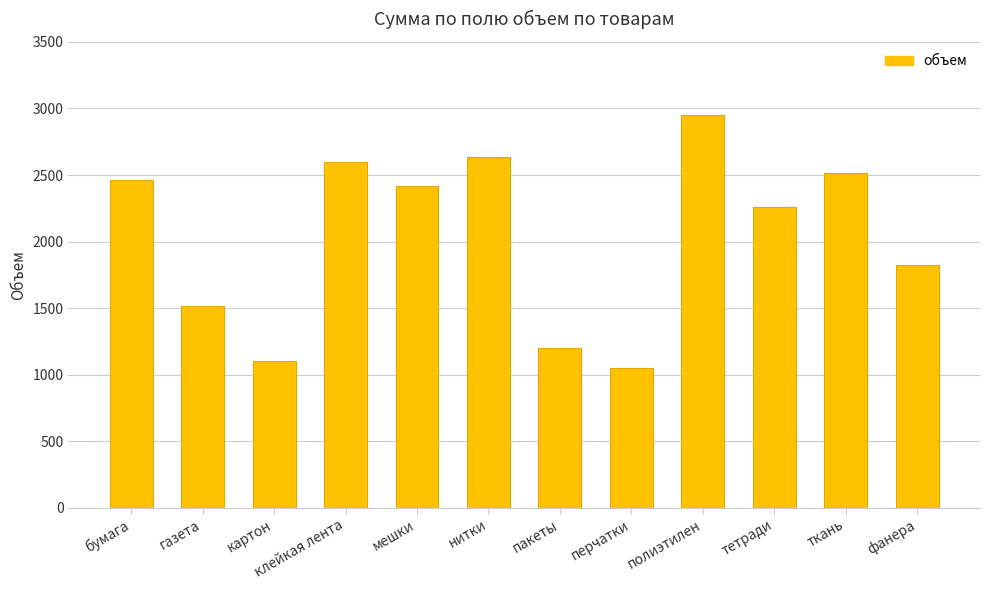

Reading left to right, extract all data points from this chart.

бумага=2463	газета=1513	картон=1103	клейкая лента=2595	мешки=2416	нитки=2633	пакеты=1204	перчатки=1051	полиэтилен=2952	тетради=2261	ткань=2515	фанера=1823